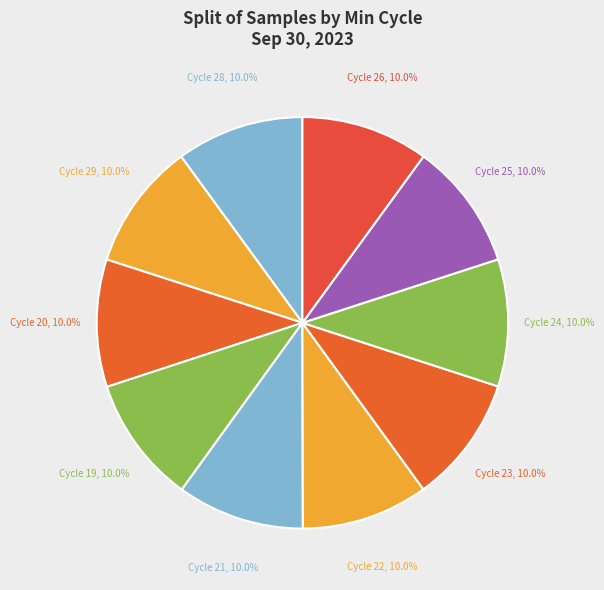

Approximately how many times larger is the value at Cycle 23 compared to Cycle 22?

1.0